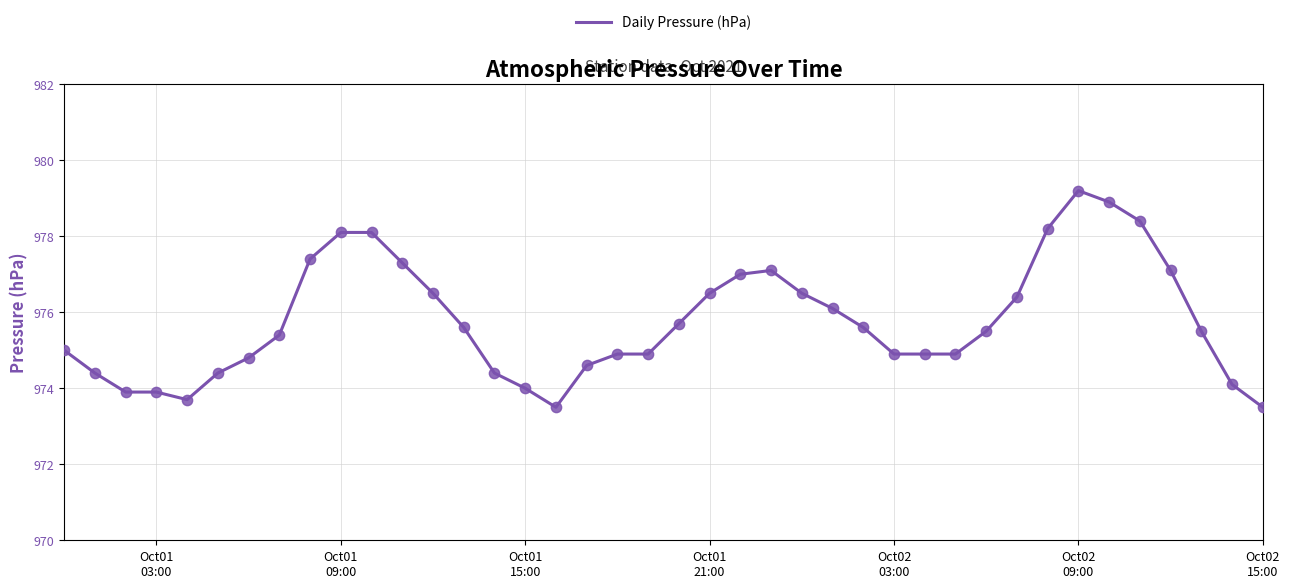

What is the difference between the maximum and minimum values?

5.7